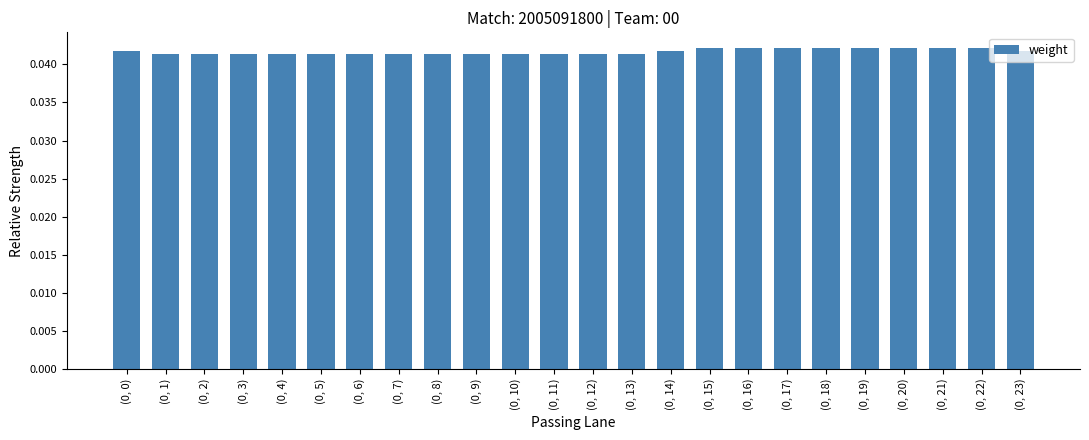

What position from the left is (0, 14)?

15